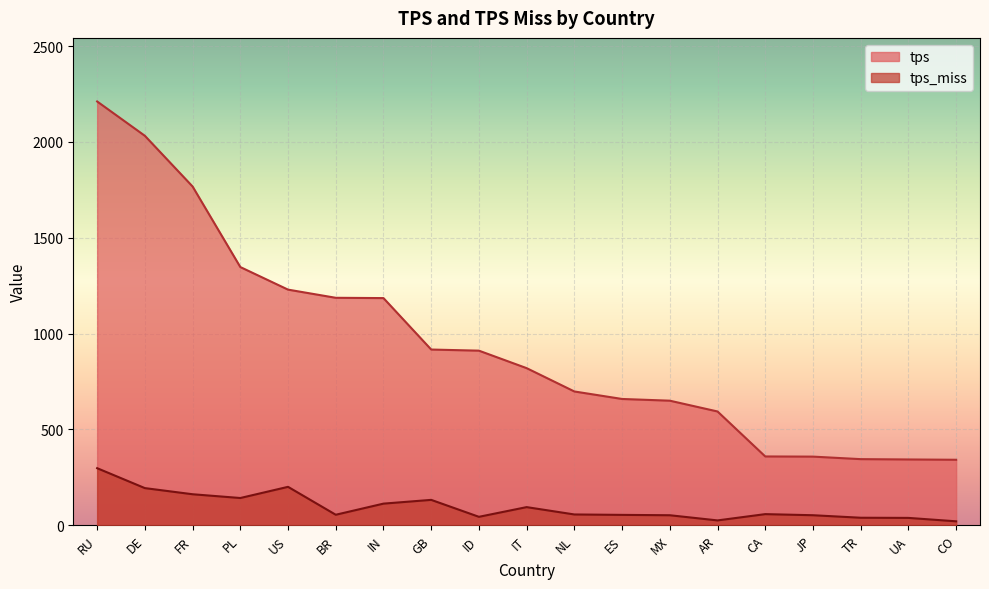

How many values in the tps series exceed 819?

10